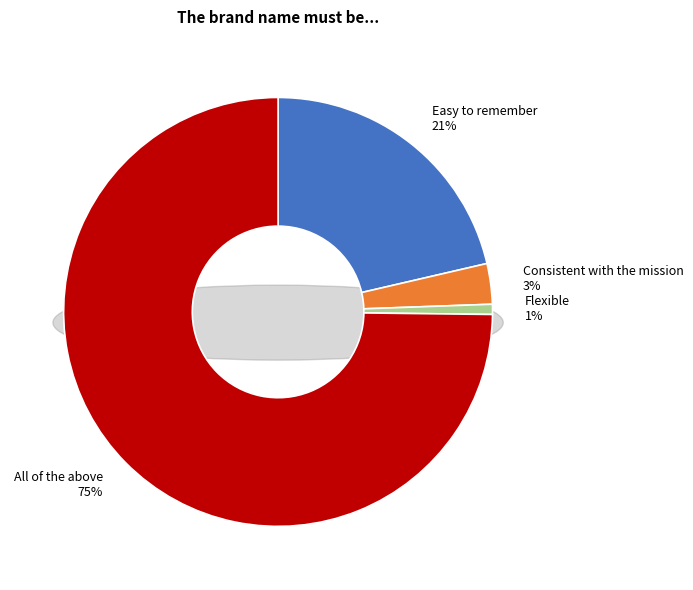

Is there a majority slice in this chart?

Yes